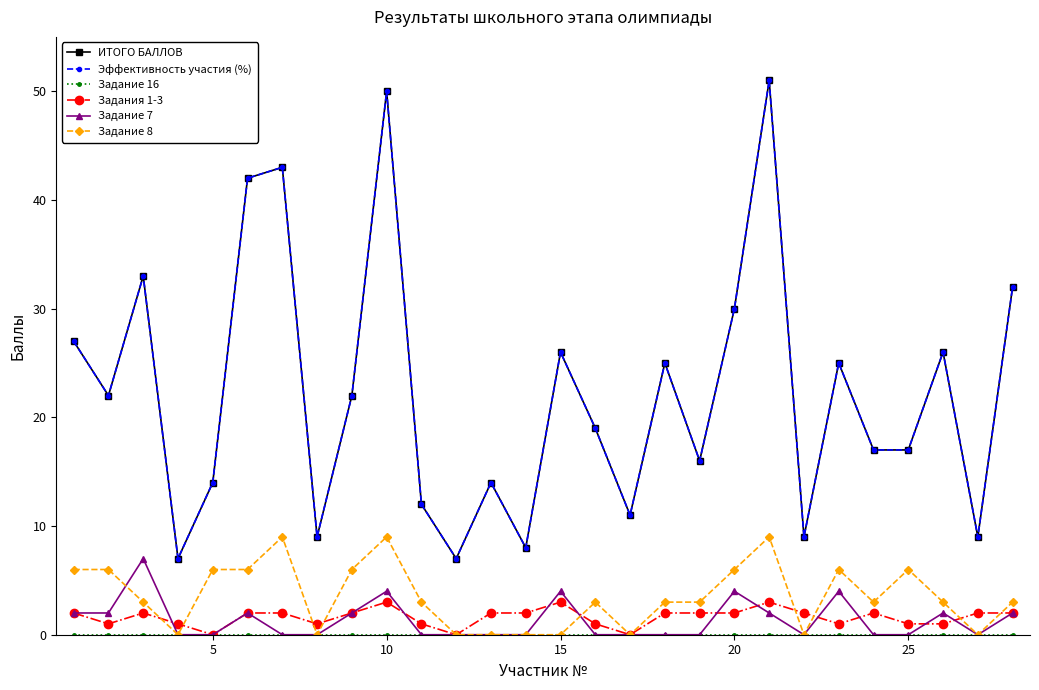

What is the greatest value displayed?

51